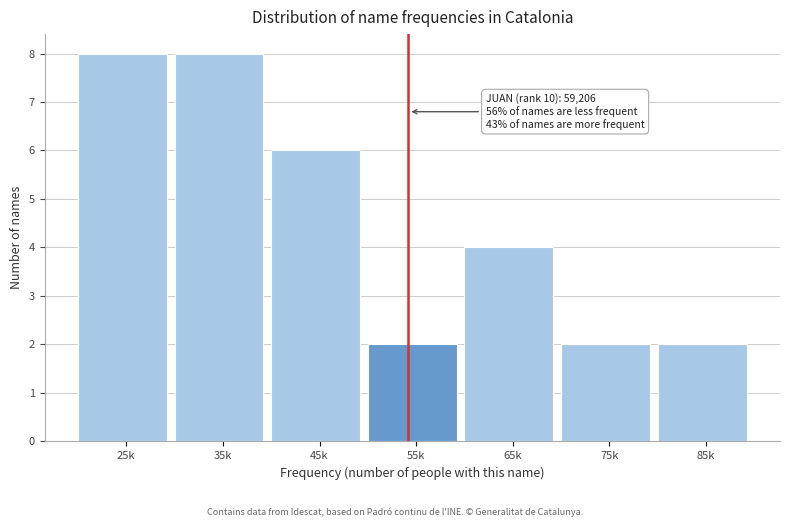

Reading right to left, what are all the values shown in this chart?

85k=2	75k=2	65k=4	55k=2	45k=6	35k=8	25k=8